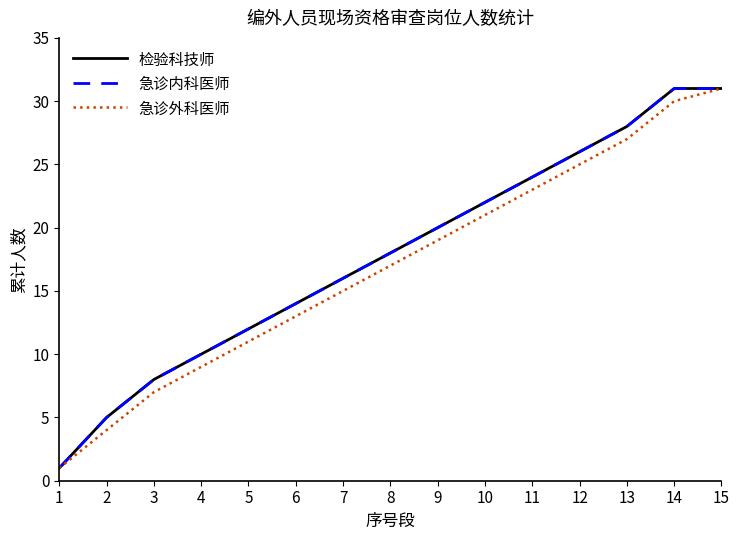

Reading left to right, what are all the values shown in this chart?

检验科技师: 1	5	8	10	12	14	16	18	20	22	24	26	28	31	31
急诊内科医师: 1	5	8	10	12	14	16	18	20	22	24	26	28	31	31
急诊外科医师: 1	4	7	9	11	13	15	17	19	21	23	25	27	30	31